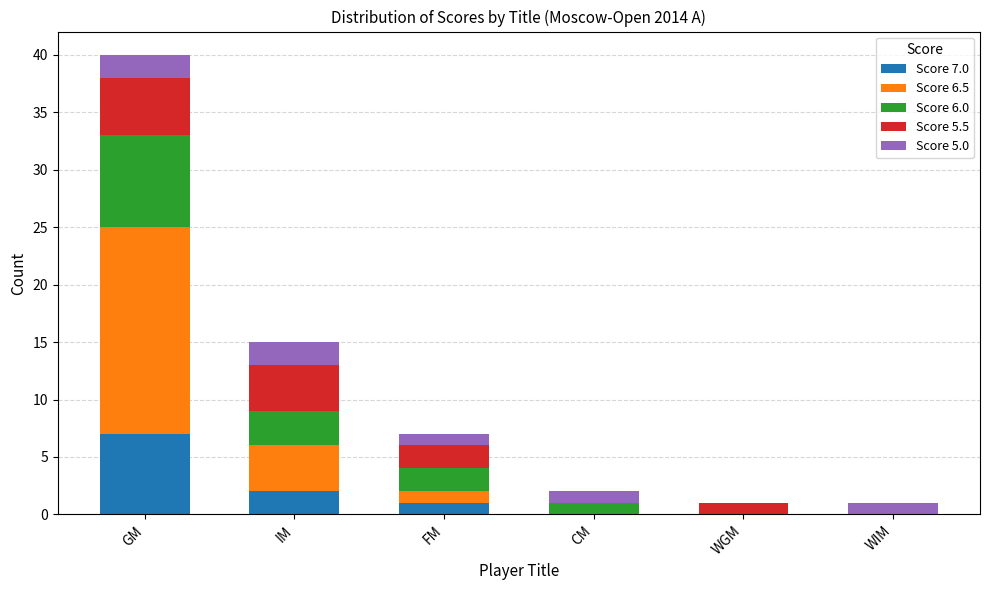

True or false: Score 7.0 has a value of 0 at CM.

True